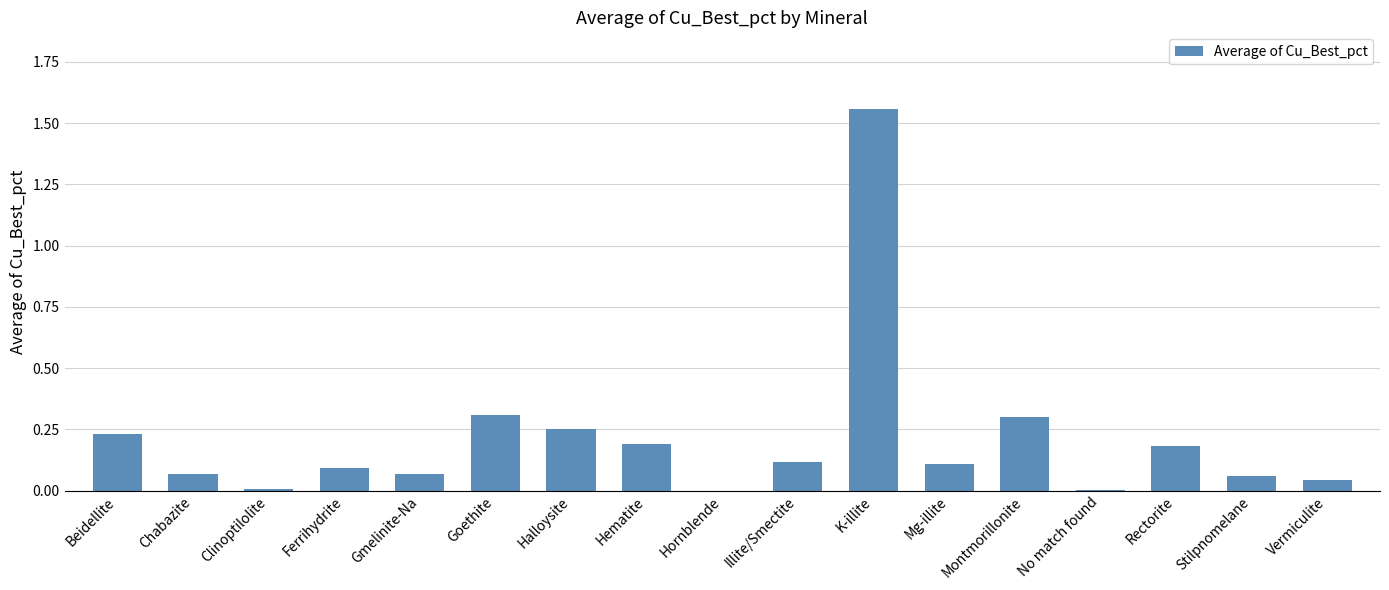

True or false: the data shows 0.0 at Vermiculite.

True